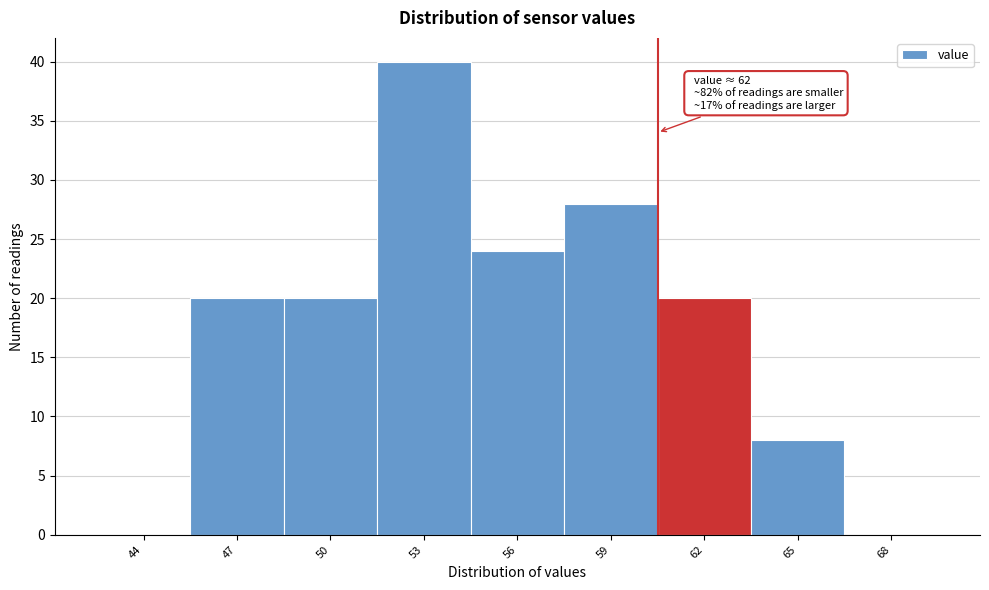

Reading right to left, extract all data points from this chart.

68=0	65=8	62=20	59=28	56=24	53=40	50=20	47=20	44=0